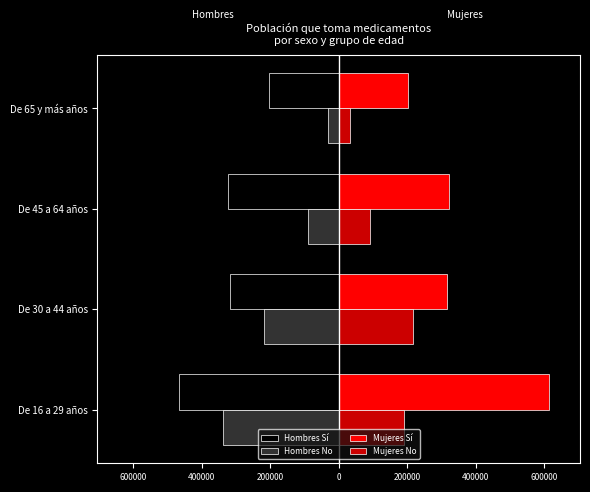

What is the value of the Mujeres No bar at the 4th from the left?

31703